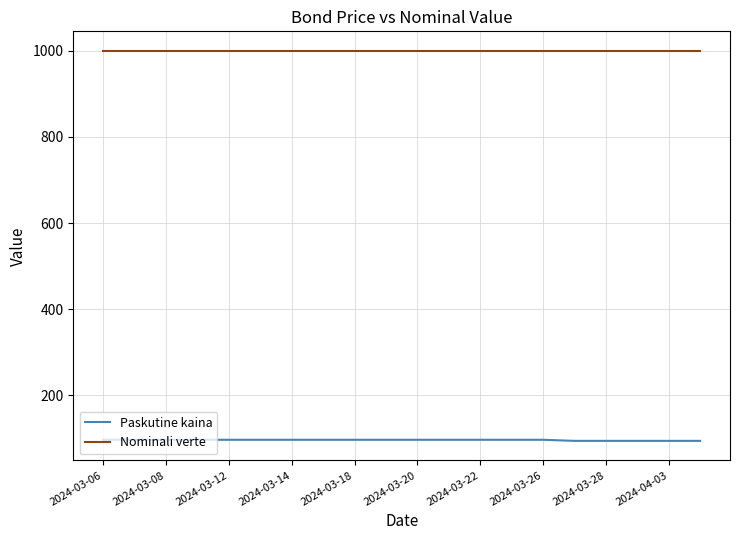

Rank the series by their maximum value, from lowest to highest.

Paskutine kaina, Nominali verte